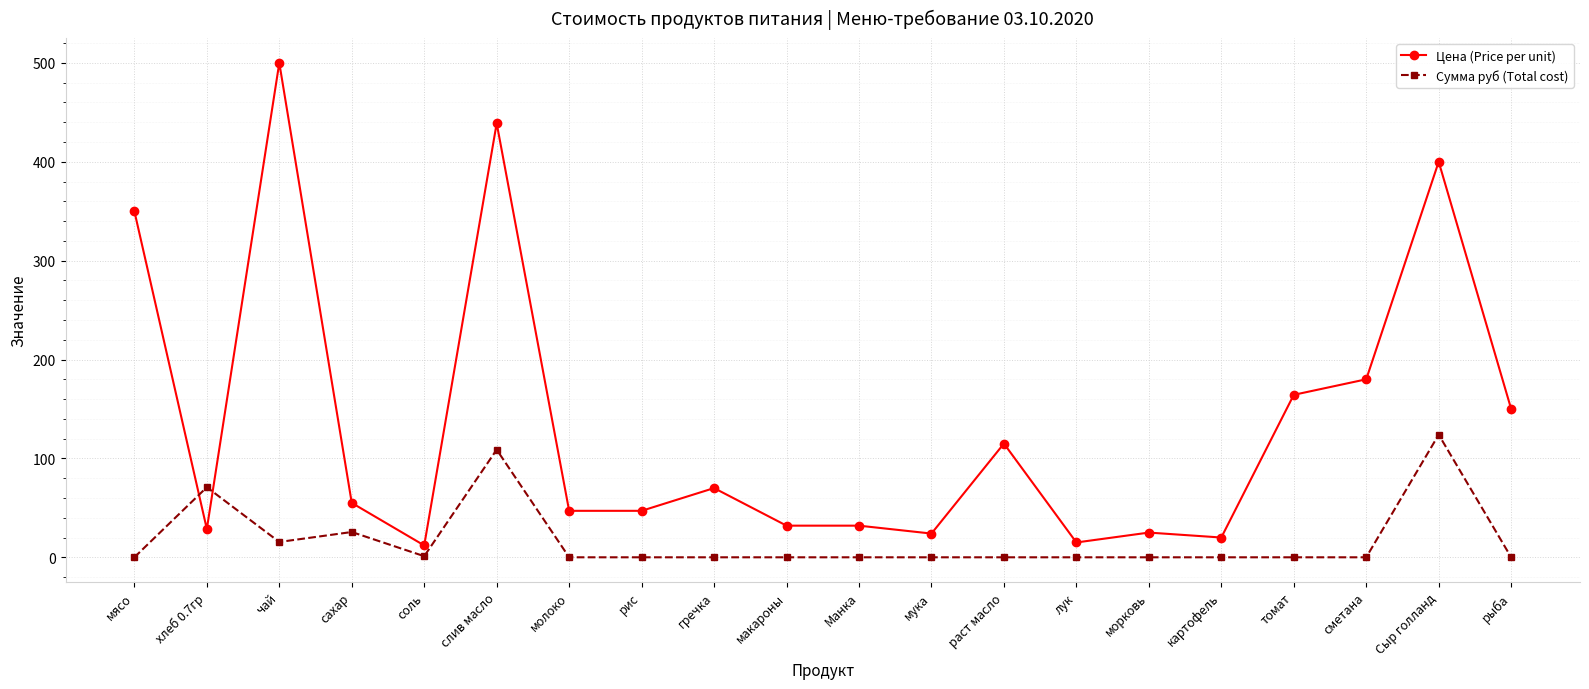

Read the Цена (Price per unit) value at гречка.

70.0